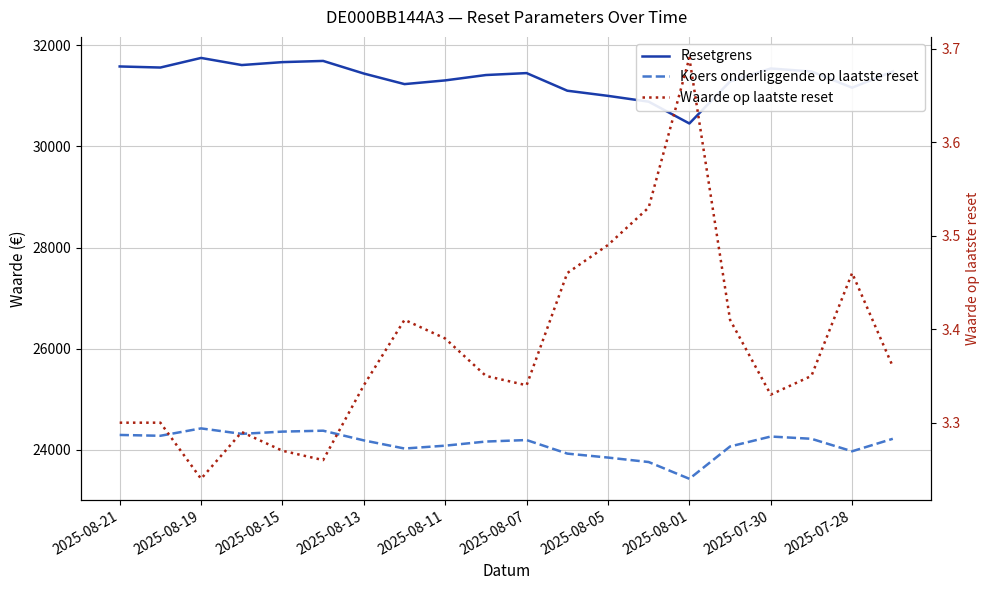

At which label does Koers onderliggende op laatste reset first exceed 24192?

2025-08-21